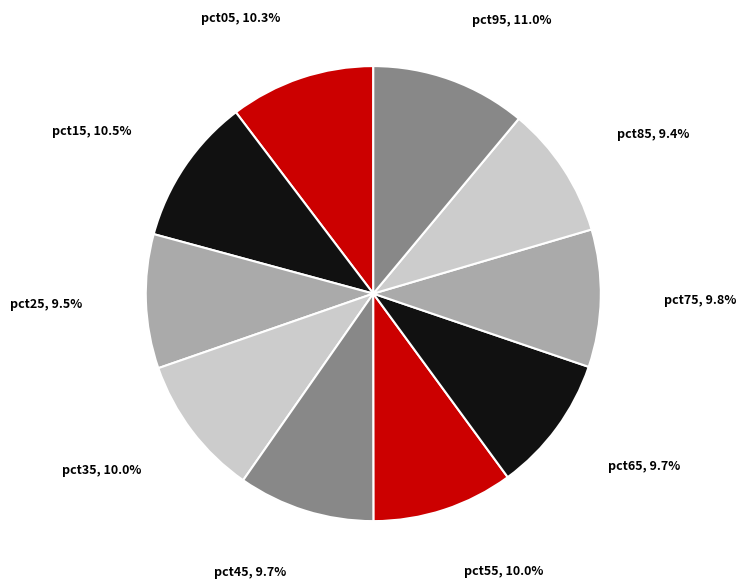

Which has a higher value, pct75 or pct15?

pct15